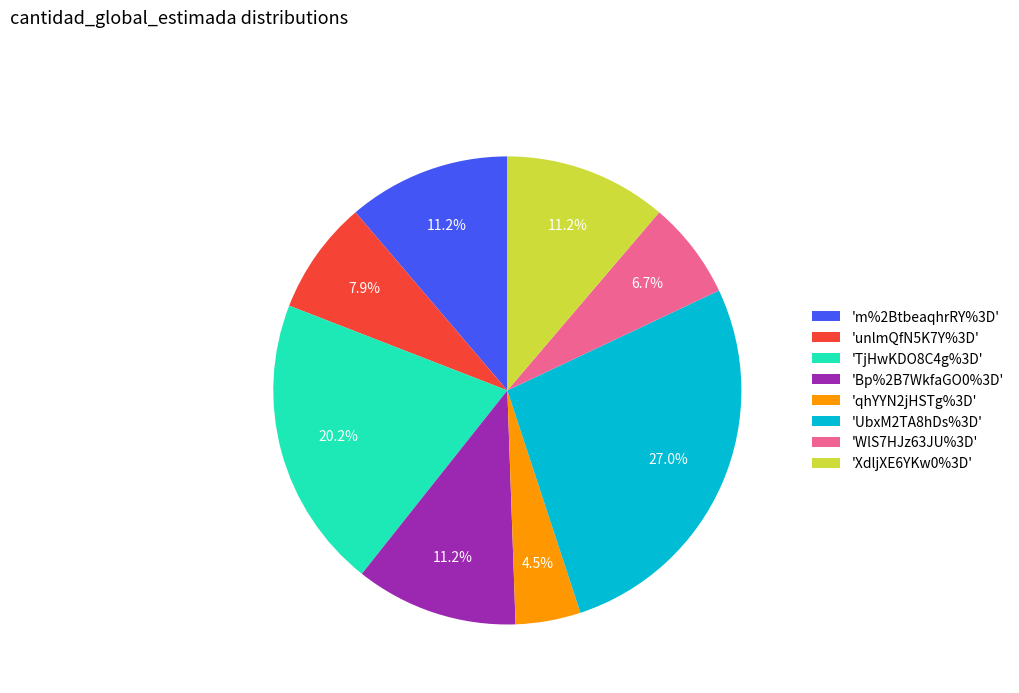

What is the smallest slice in the pie chart?

'qhYYN2jHSTg%3D'